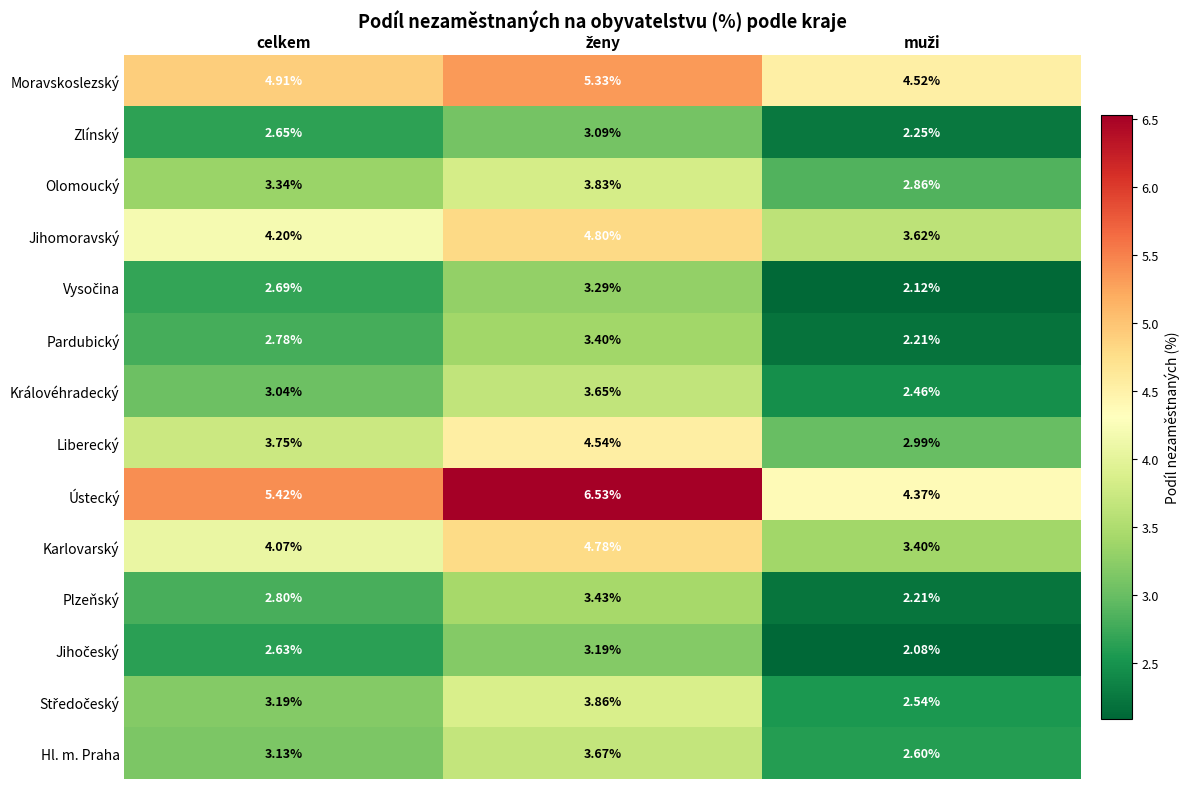

Which series has the largest total across all categories?

Ústecký